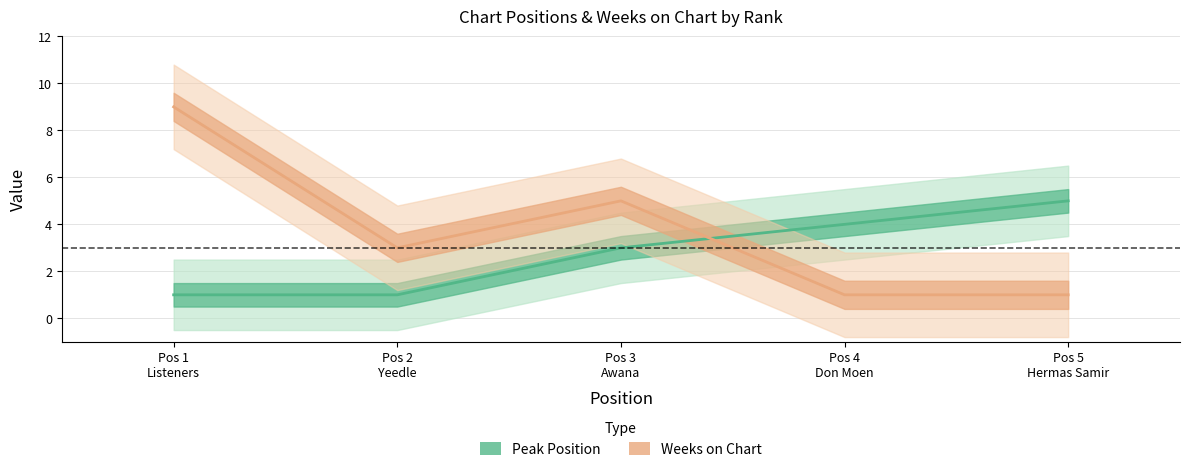

Where is the first local minimum for Weeks on Chart?

Pos 2 Yeedle